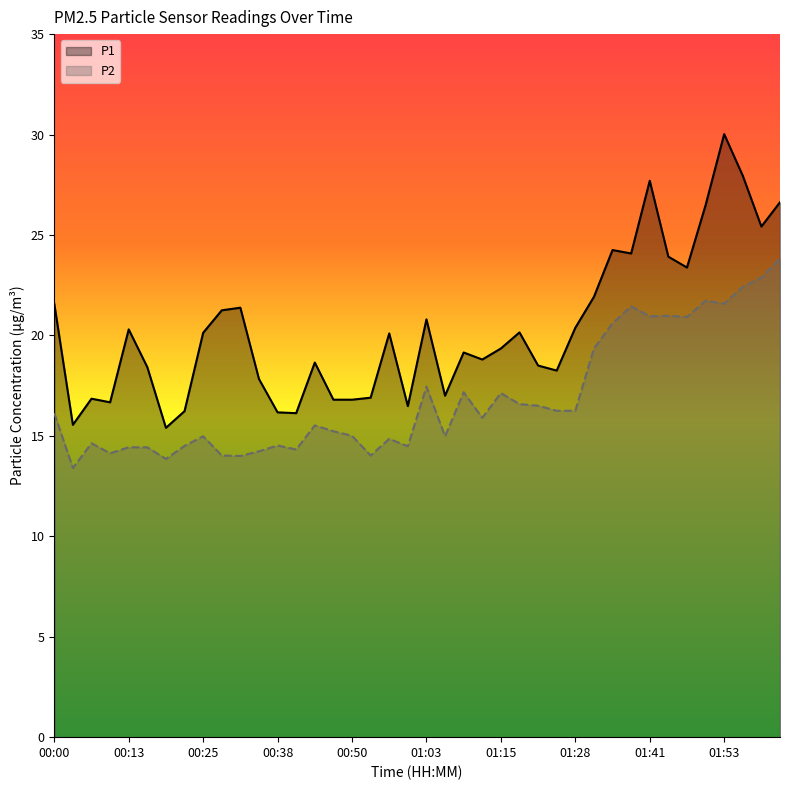

True or false: P1 and P2 cross at least once.

False